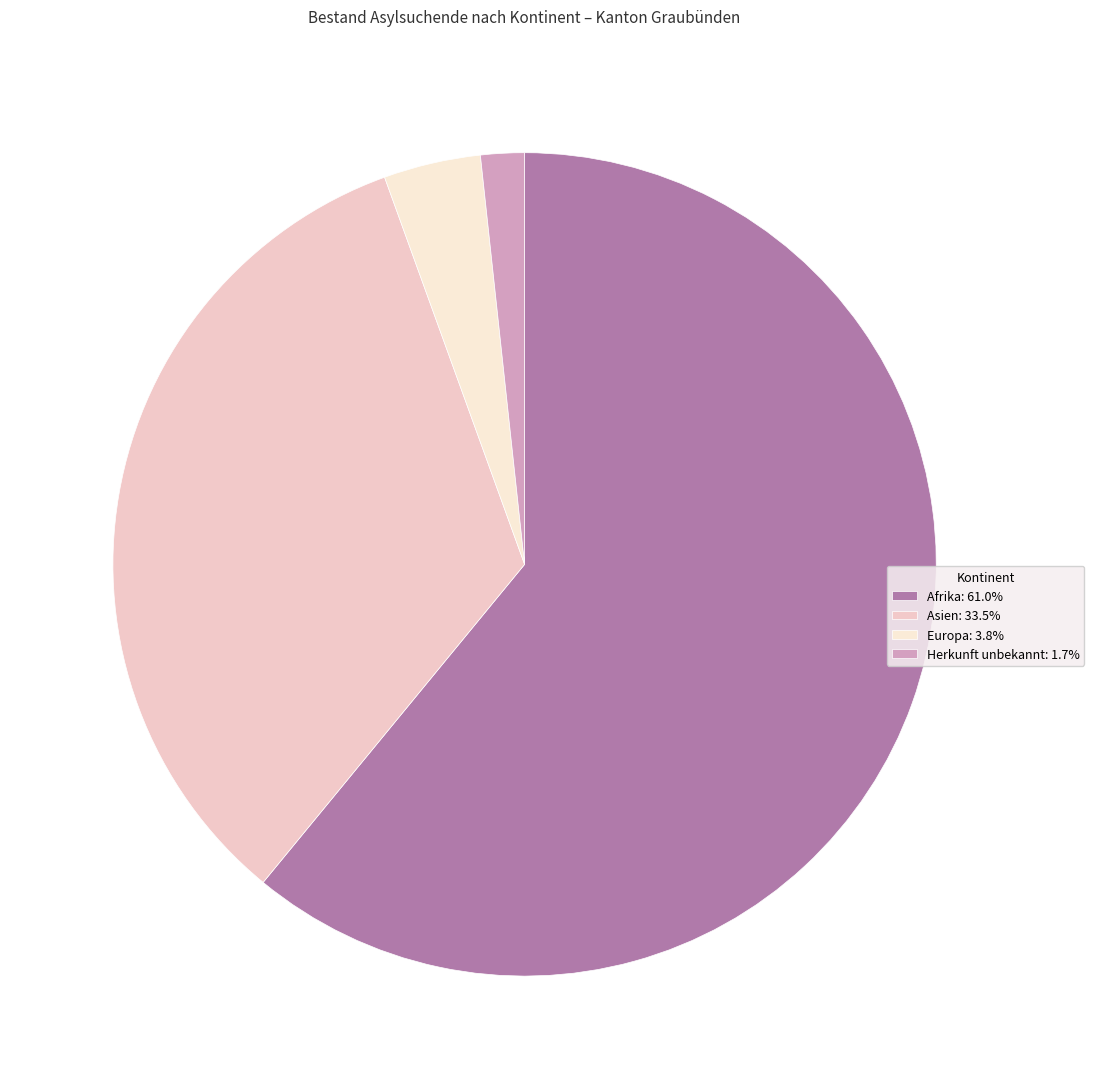

What percentage do Europa and Asien together represent?

37.3%